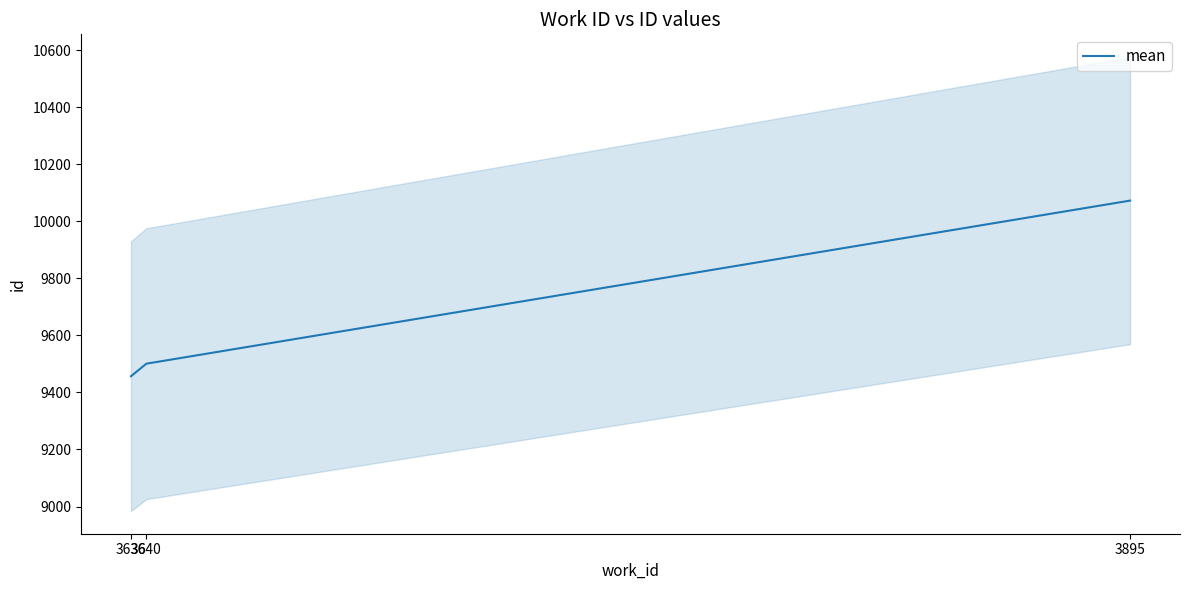

What is the sum of the values at 3636 and 3895?

19530